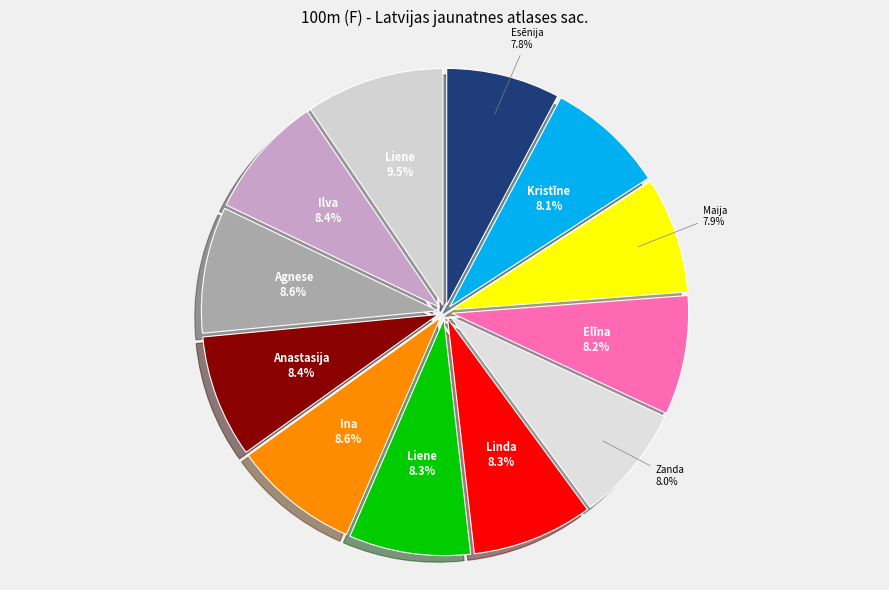

How many segments does this pie chart have?

12